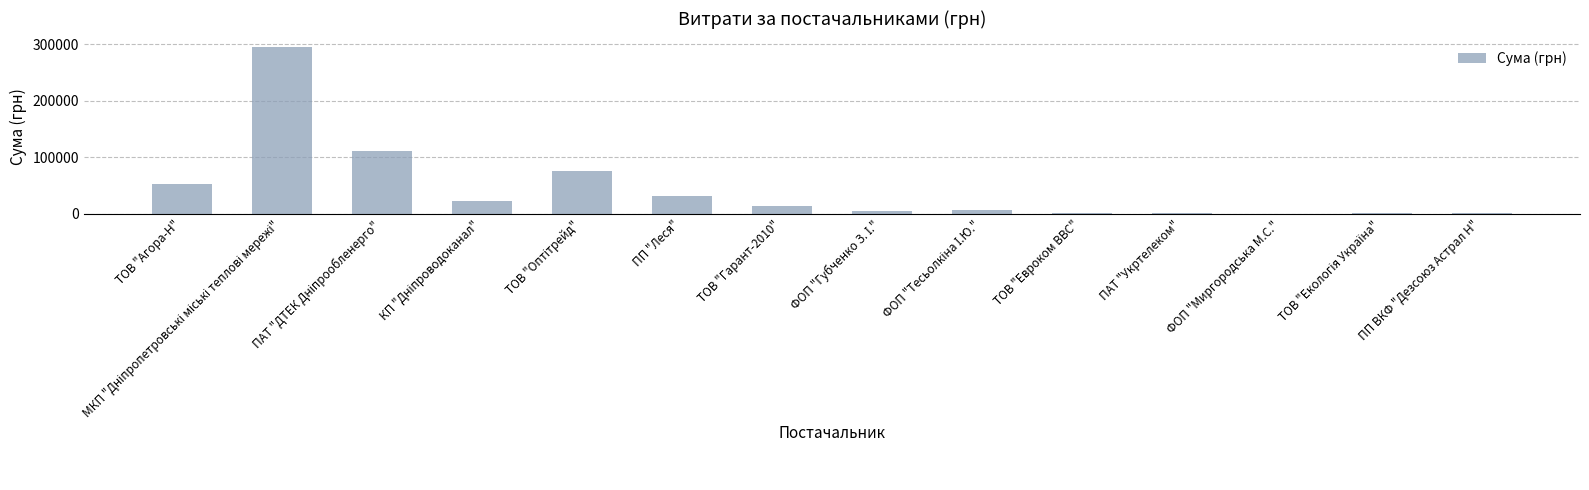

Between ПП "Леся" and ПП ВКФ "Дезсоюз Астрал Н", which is larger?

ПП "Леся"